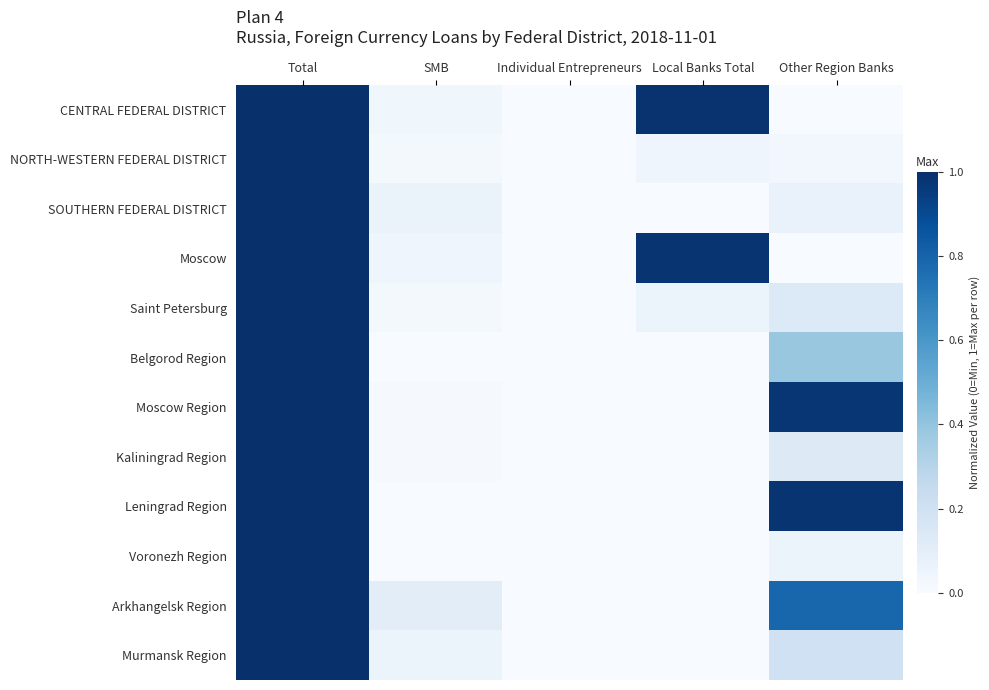

Which category has the lowest value across all series?

Individual Entrepreneurs